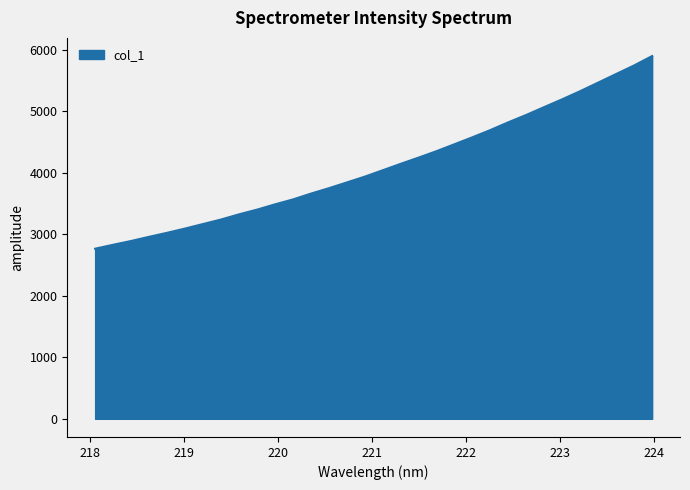

What is the greatest value displayed?

5901.1